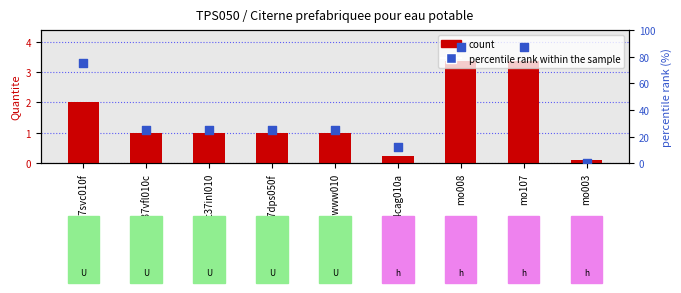

At which category is the sum across all series the highest?

mo008